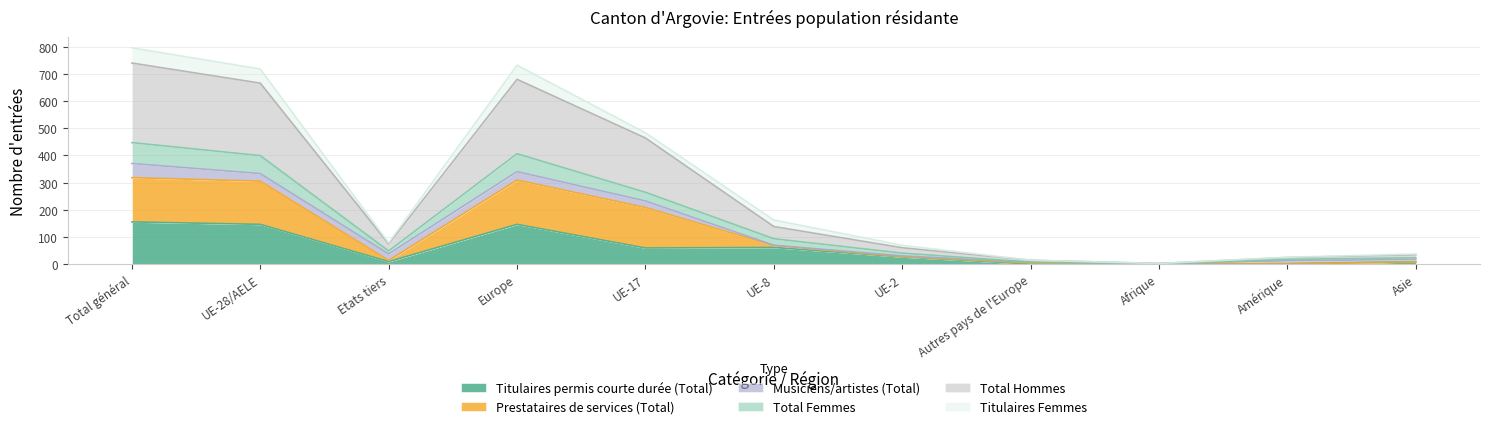

True or false: Total Femmes has more than 0 points higher than both neighbors.

True